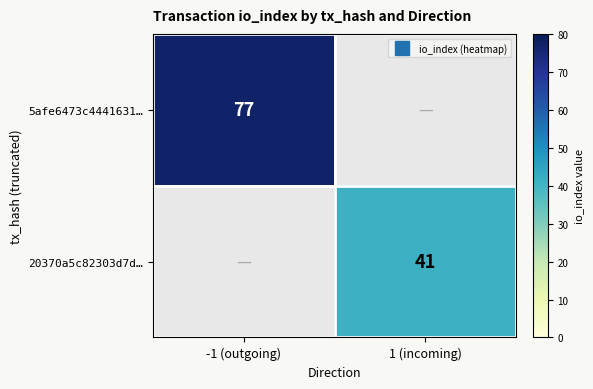

What is the difference between the 20370a5c82303d7d… values at 1 (incoming) and -1 (outgoing)?

41